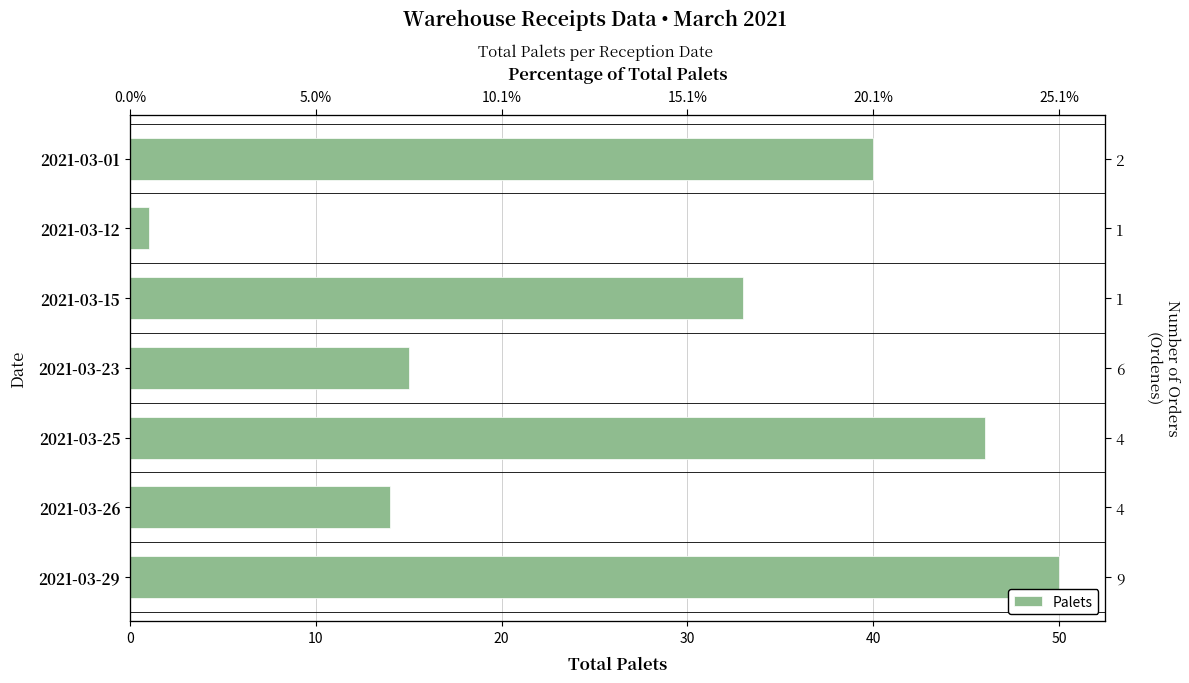

Does the chart contain stacked bars?

No